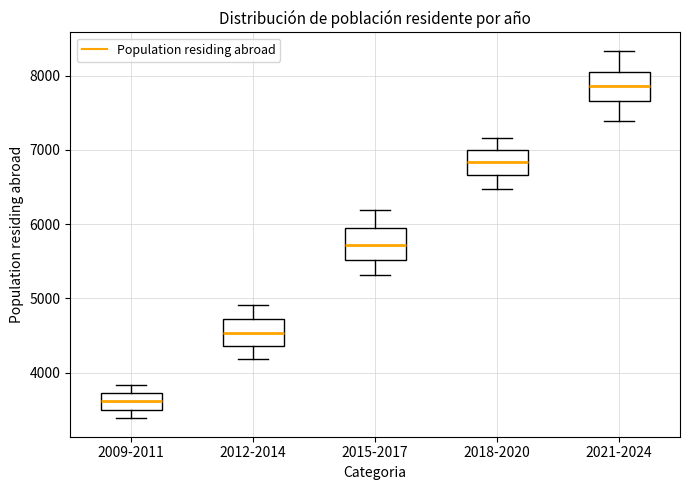

Where does the upper whisker of the box for 2018-2020 end on the y-axis? The values are not printed on the chart, so give them approximately, as read against the axis.

7200